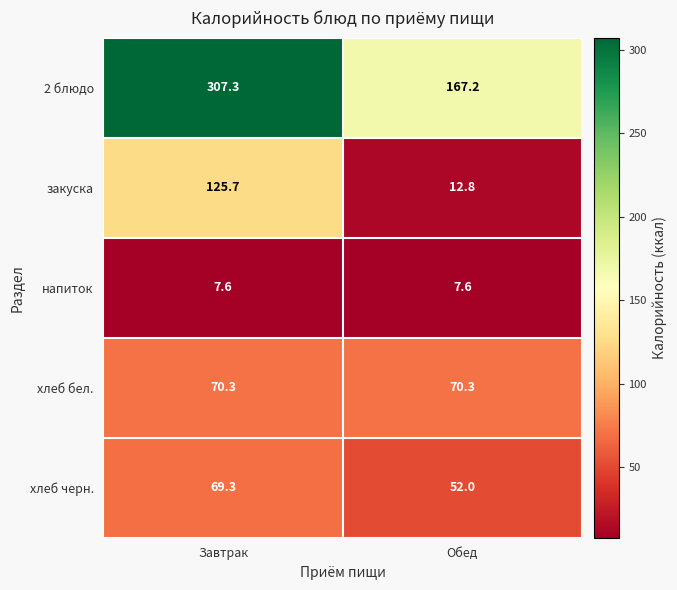

Reading right to left, what are all the values shown in this chart?

2 блюдо: Обед=167.2	Завтрак=307.3
закуска: Обед=12.8	Завтрак=125.7
напиток: Обед=7.6	Завтрак=7.6
хлеб бел.: Обед=70.3	Завтрак=70.3
хлеб черн.: Обед=52.0	Завтрак=69.3